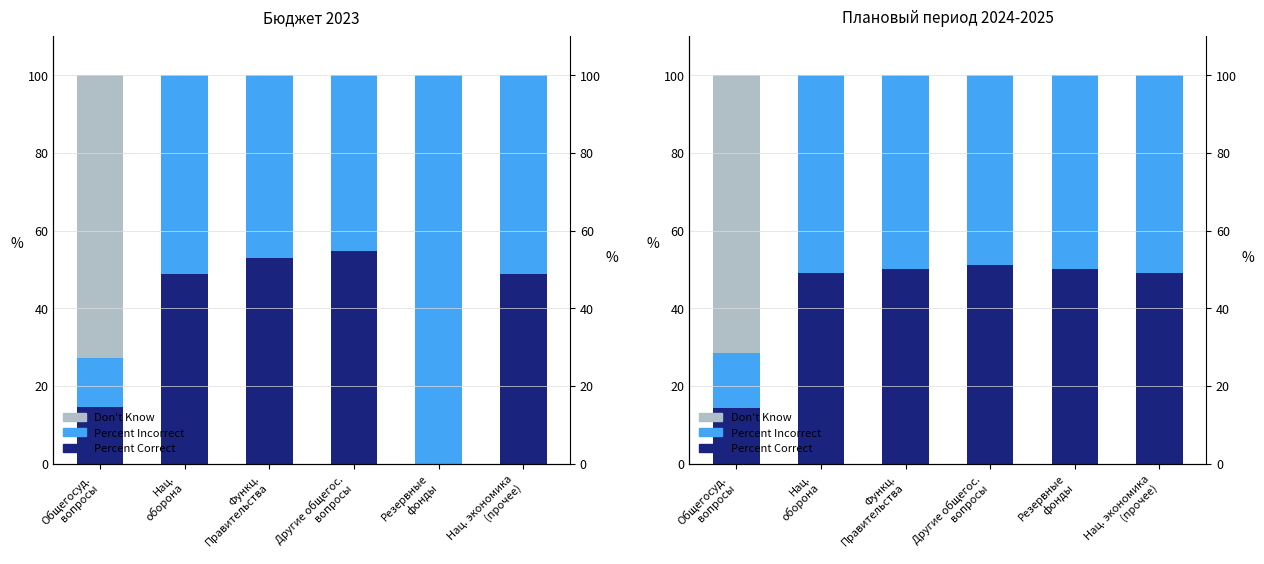

What is the total value across all series at Функц.
Правительства?

100.0